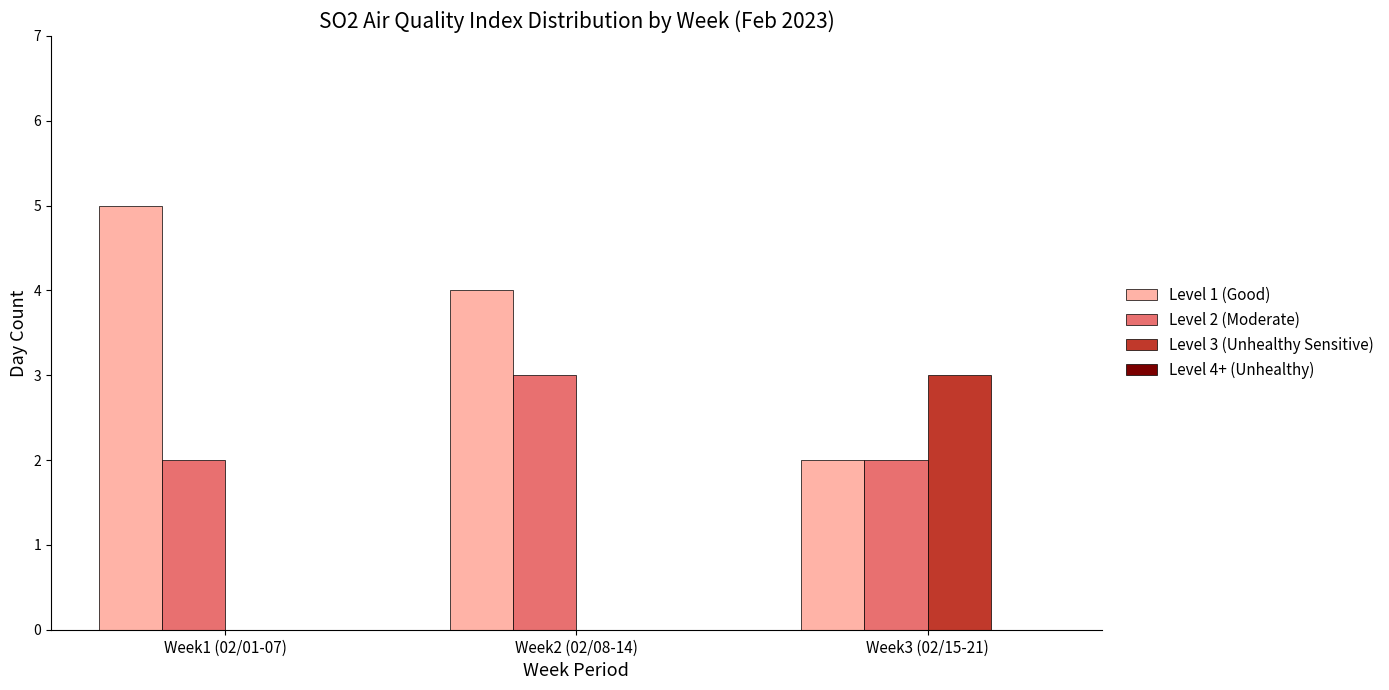

Are the bars horizontal?

No